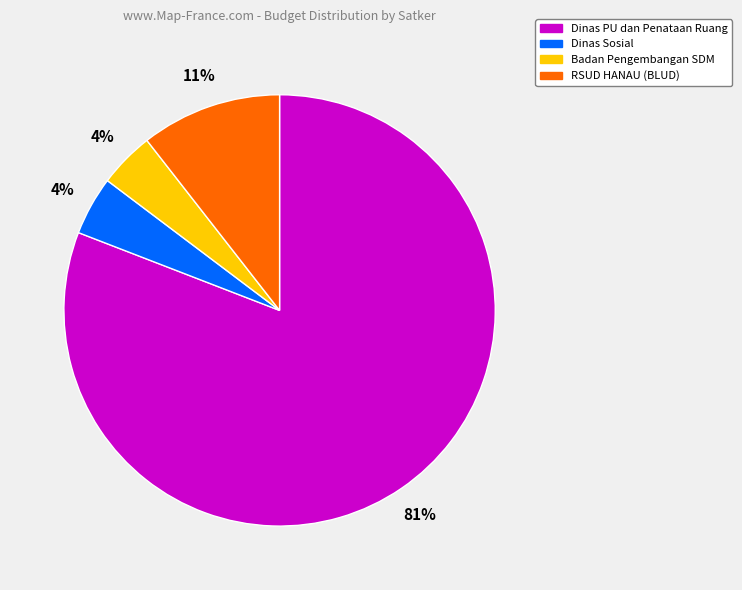

To the nearest percent, what is the average slice percentage?

25%